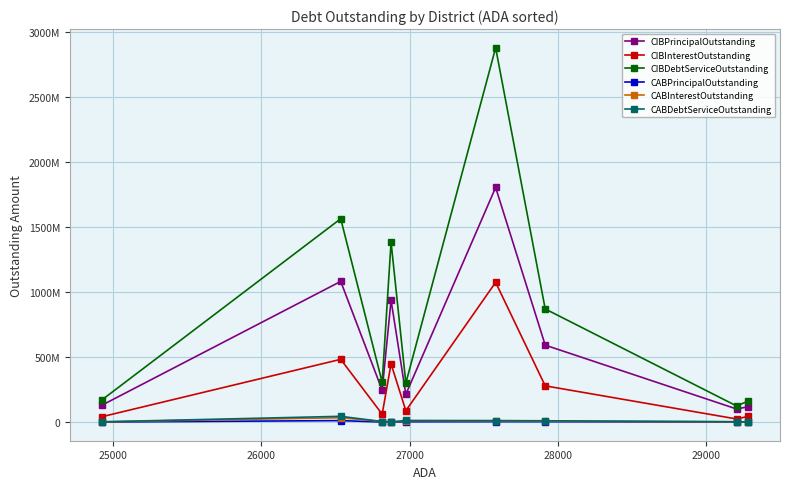

Count the number of data series in this chart.

6